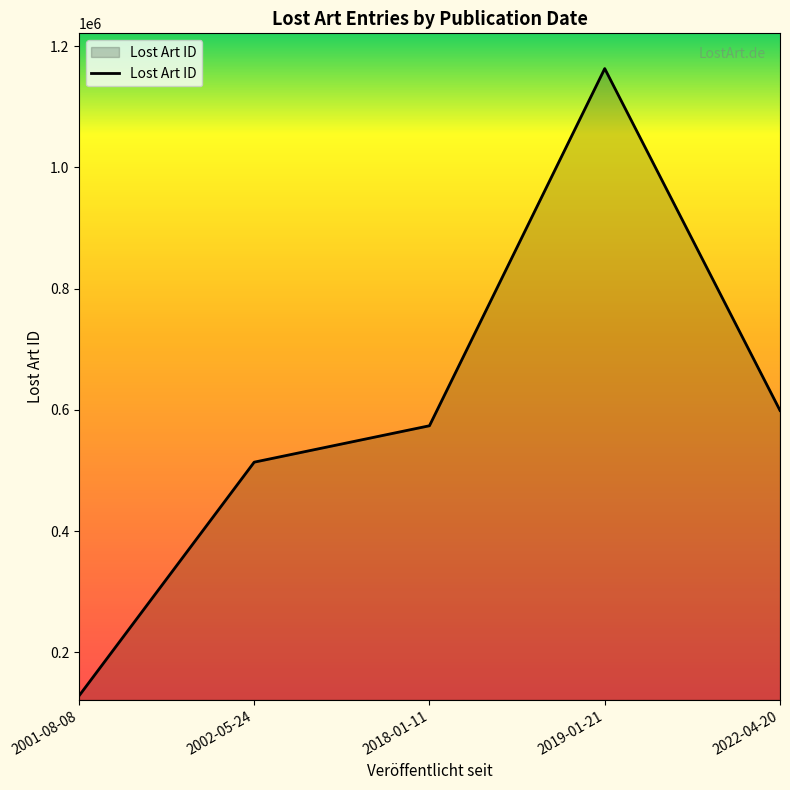

Reading left to right, what are all the values shown in this chart?

128130	513834	573910	1163141	599166